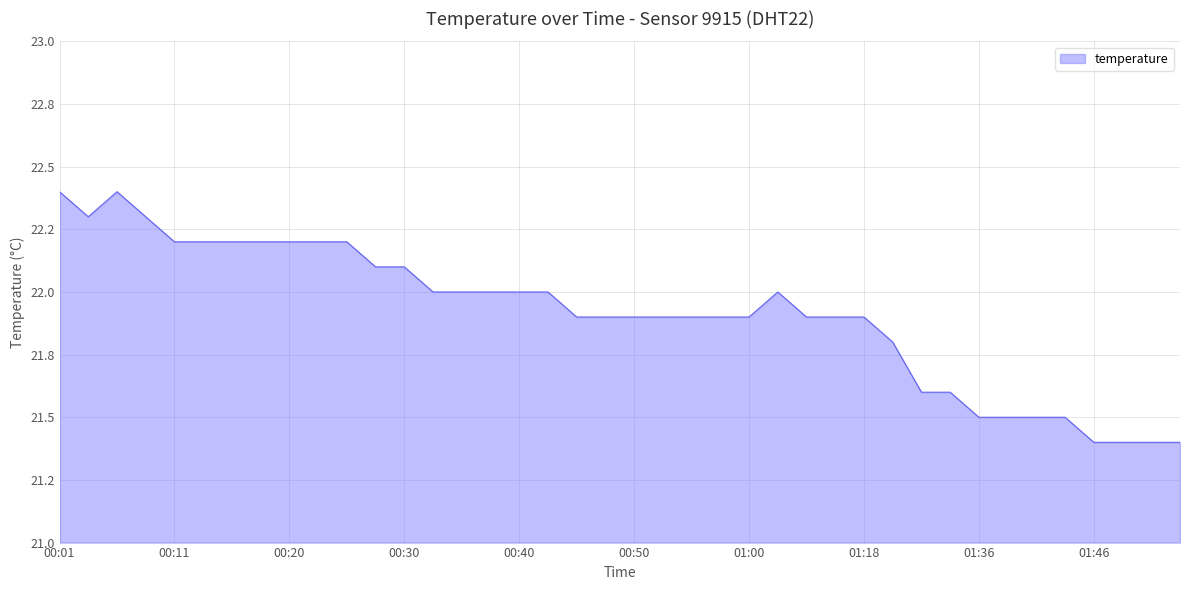

Is this an area chart (filled region under the line)?

Yes